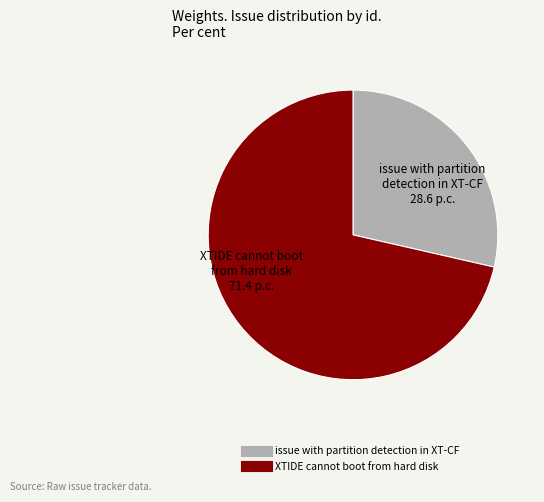

The XTIDE cannot boot from hard disk slice represents 59% of the pie. True or false?

False